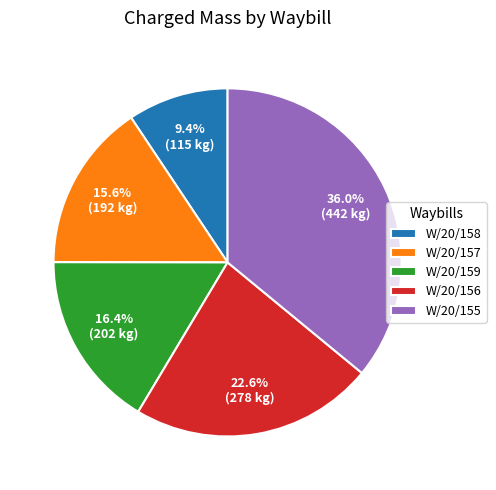

Which category has the biggest portion of the pie?

W/20/155